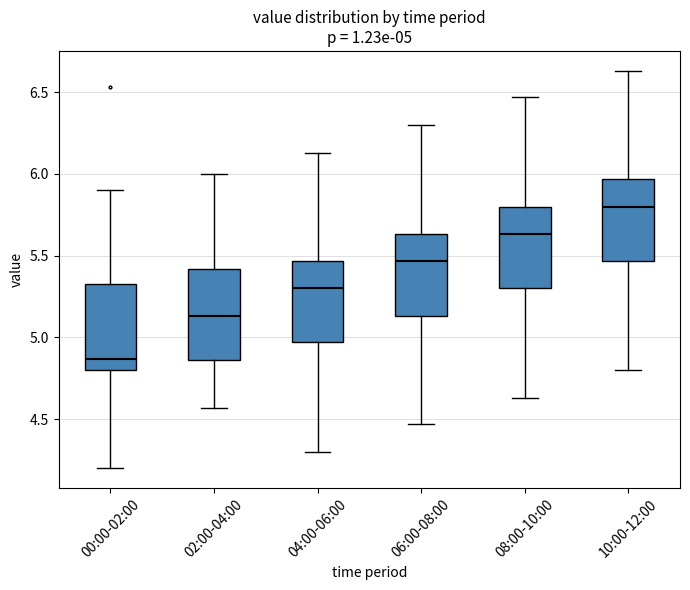

Which box has the highest median line?

10:00-12:00